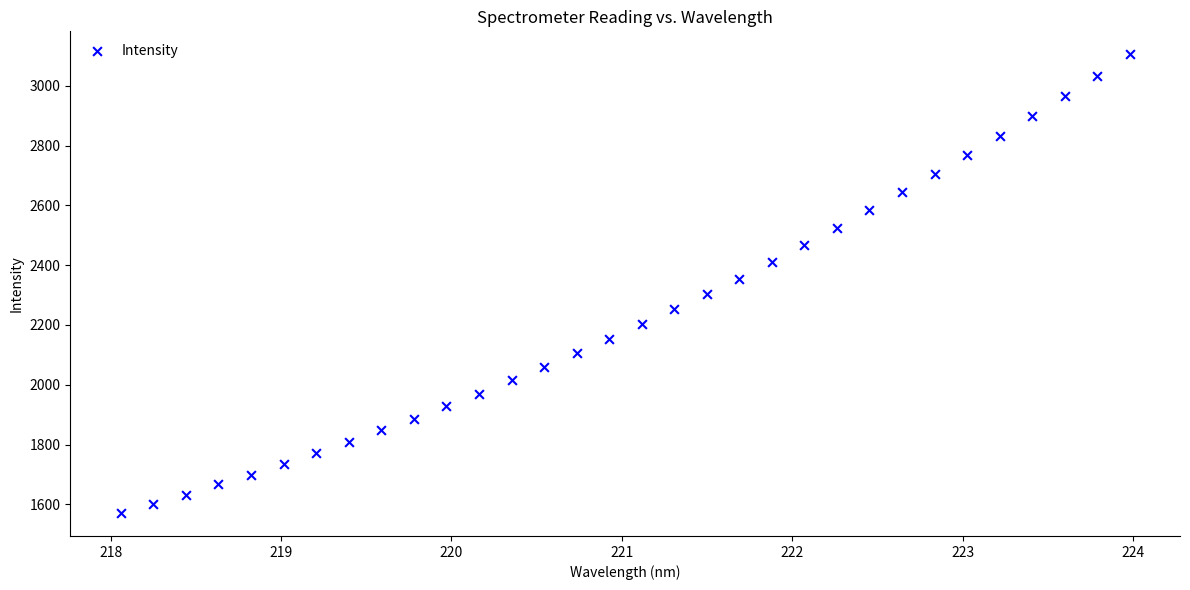

What is the range of Y values (max minus min)?

1534.6